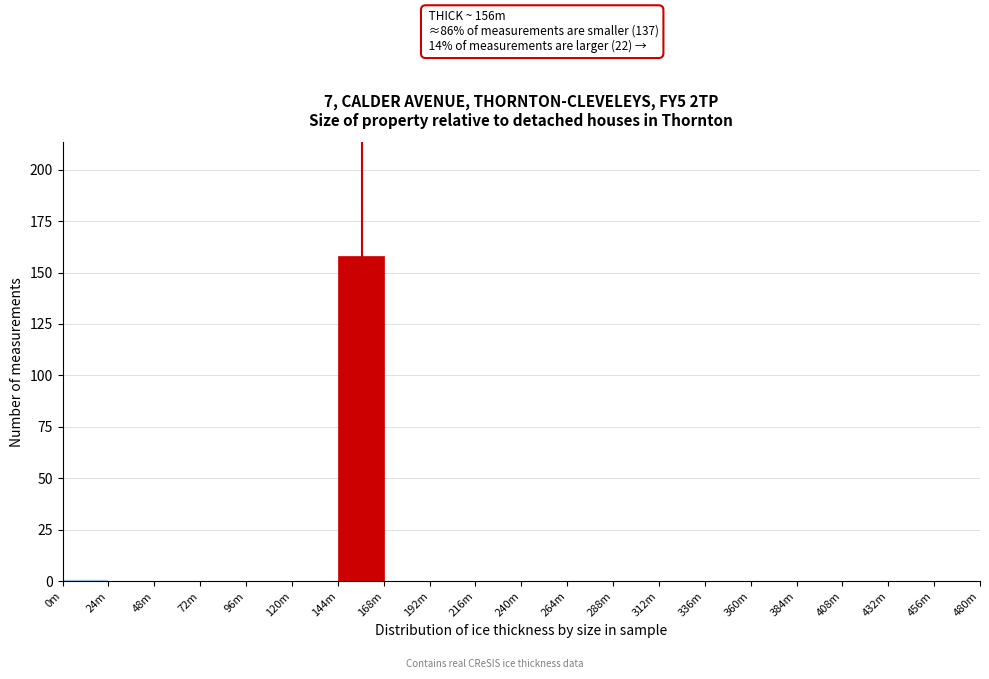

Reading left to right, what are all the values shown in this chart?

0m=1	24m=0	48m=0	72m=0	96m=0	120m=0	144m=158	168m=0	192m=0	216m=0	240m=0	264m=0	288m=0	312m=0	336m=0	360m=0	384m=0	408m=0	432m=0	456m=0